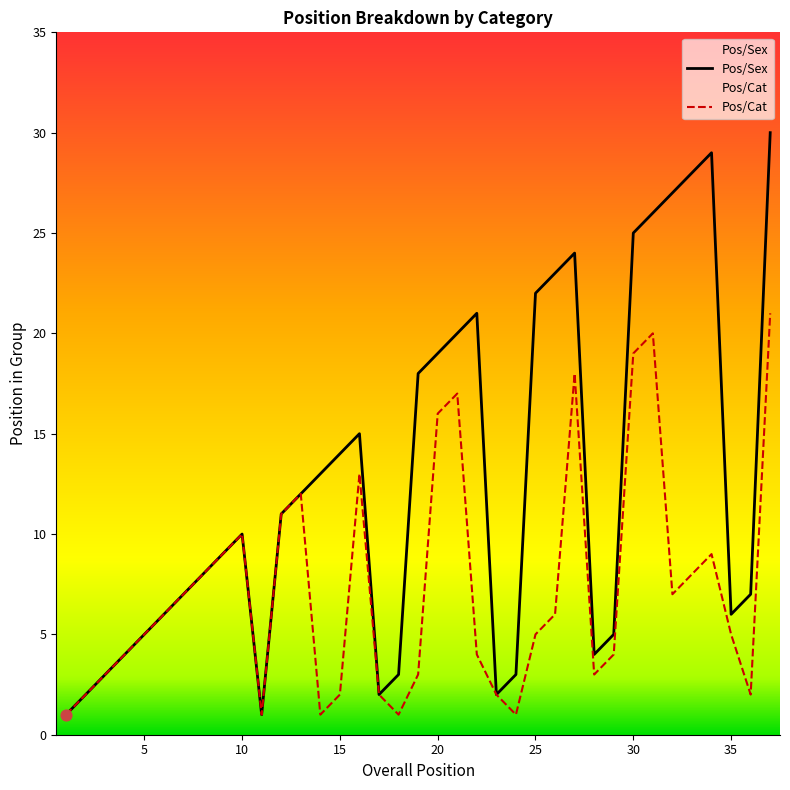

At how many categories does at least one series exceed 28?

2